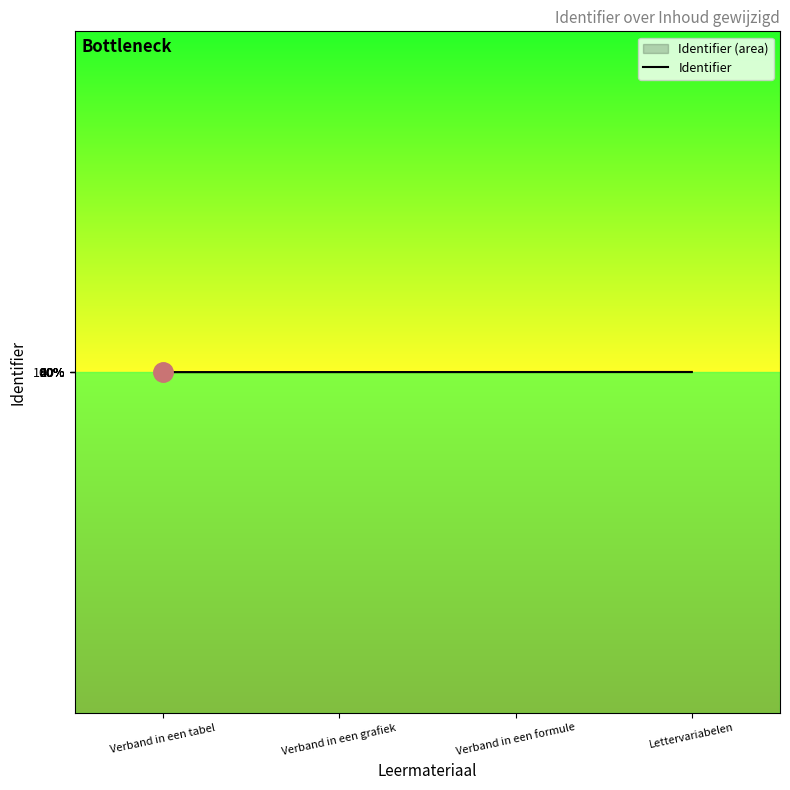

List the labels in order of value, largest first.

Lettervariabelen, Verband in een formule, Verband in een grafiek, Verband in een tabel